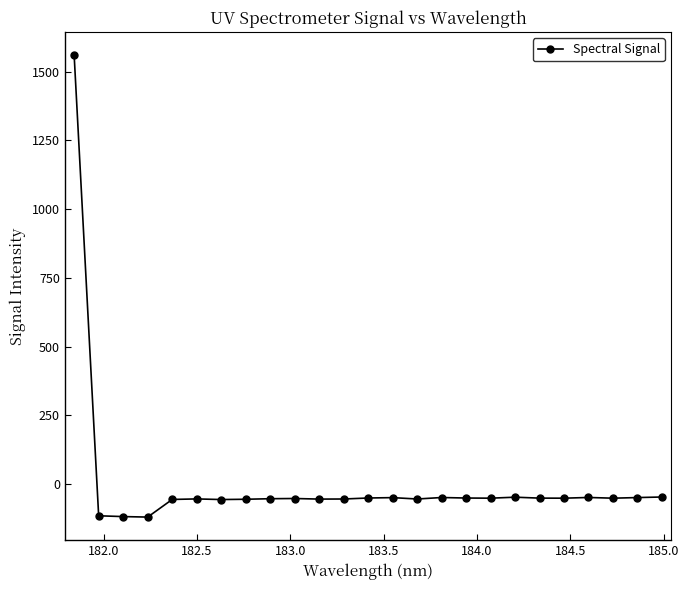

What is the sum of all values?

116.3